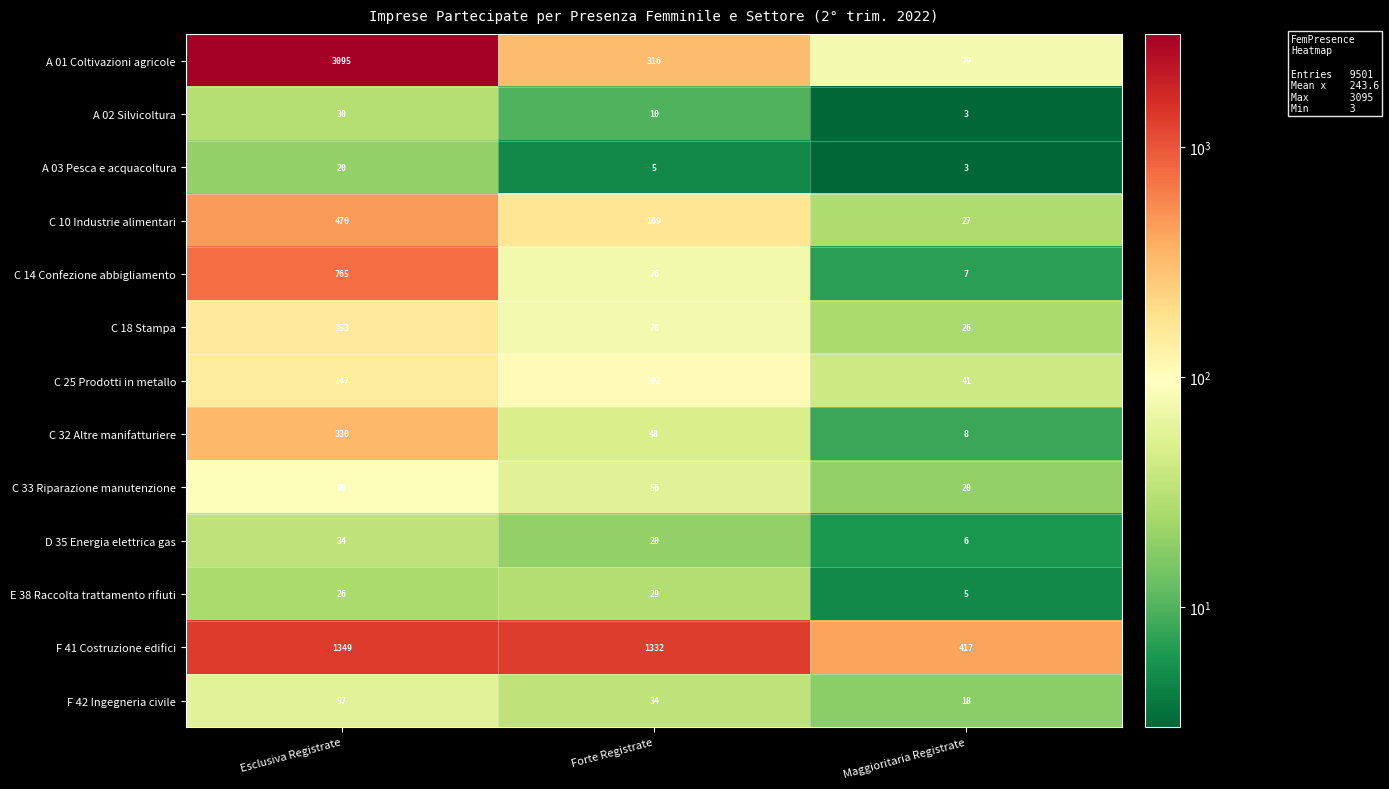

Count the number of categories in the chart.

3